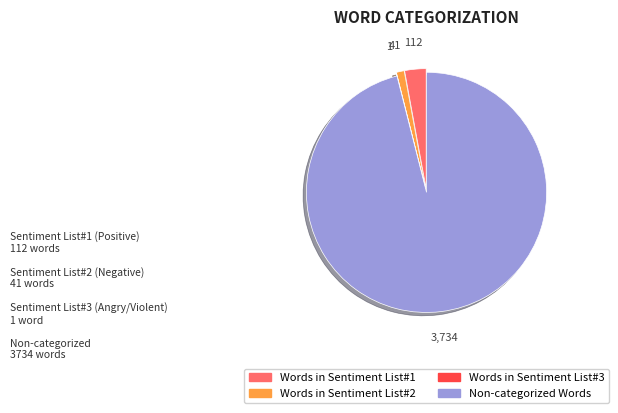

Which slice is the largest?

Non-categorized Words